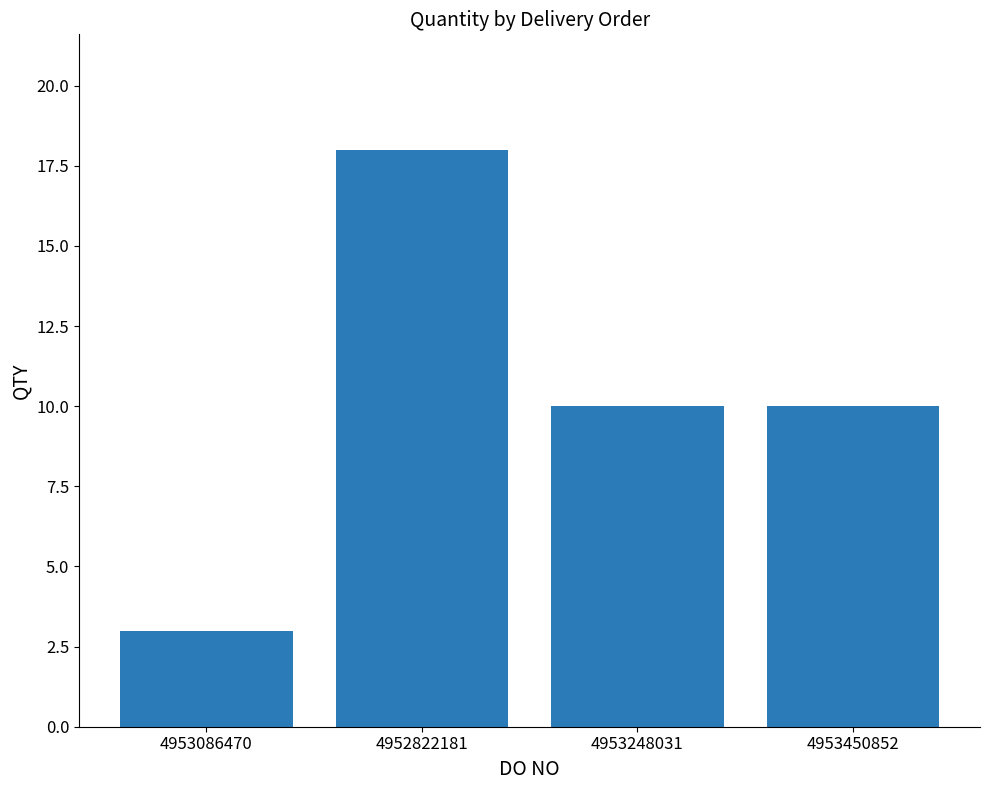

What is the smallest value displayed?

3